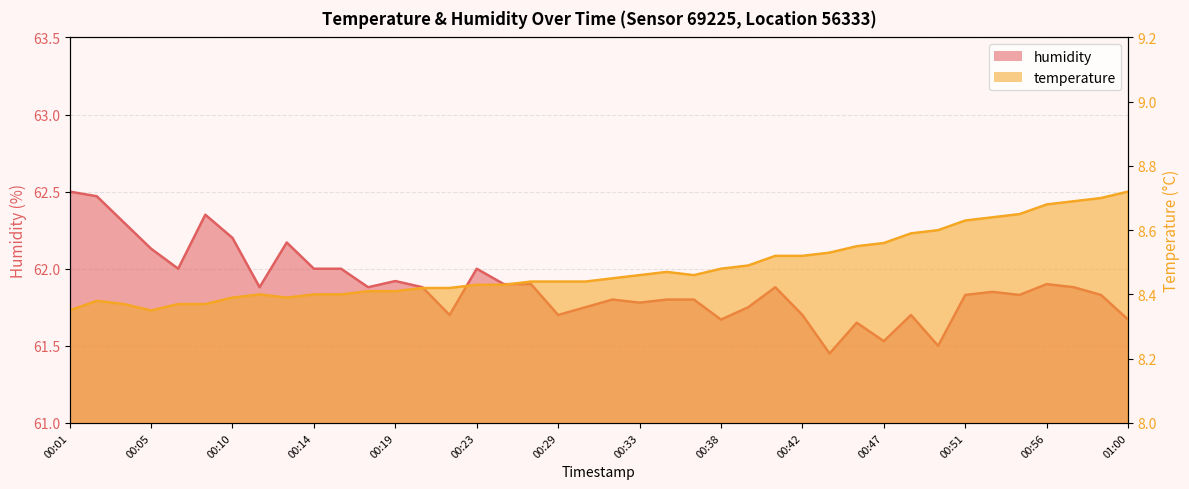

What is the difference between the maximum and minimum values in the humidity series?

1.0